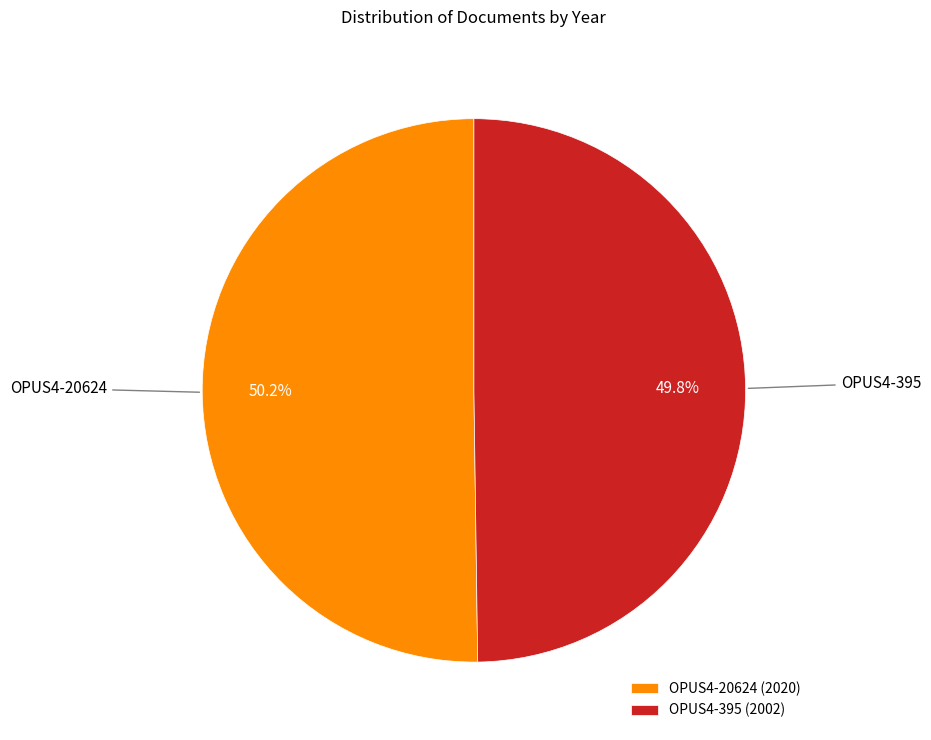

Does any single category account for the majority?

Yes